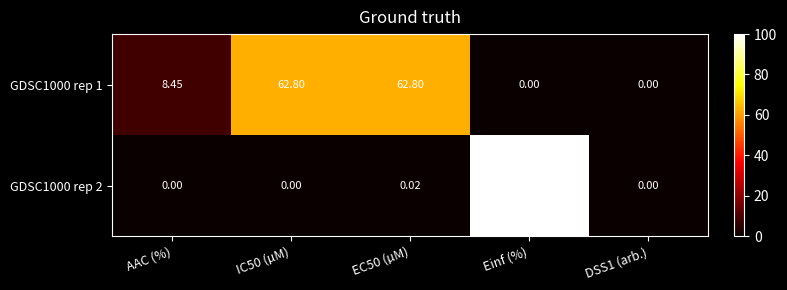

At which category does the chart reach its peak across all series?

Einf (%)